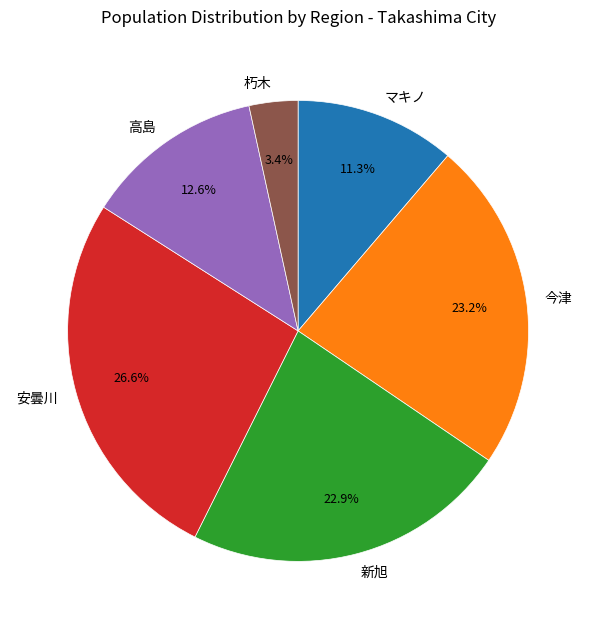

How much of the chart is everything except 新旭?

77.1%